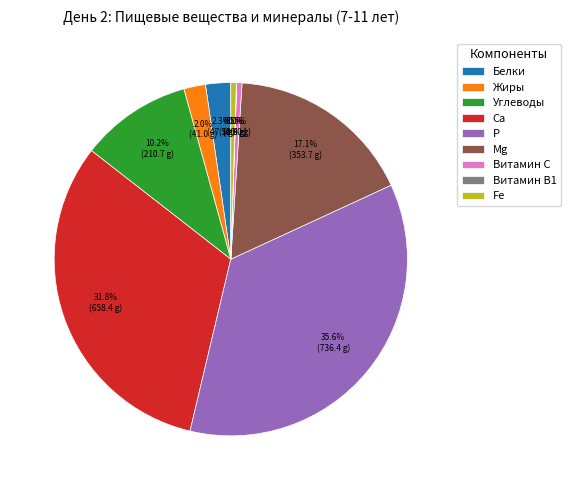

Is there a majority slice in this chart?

No